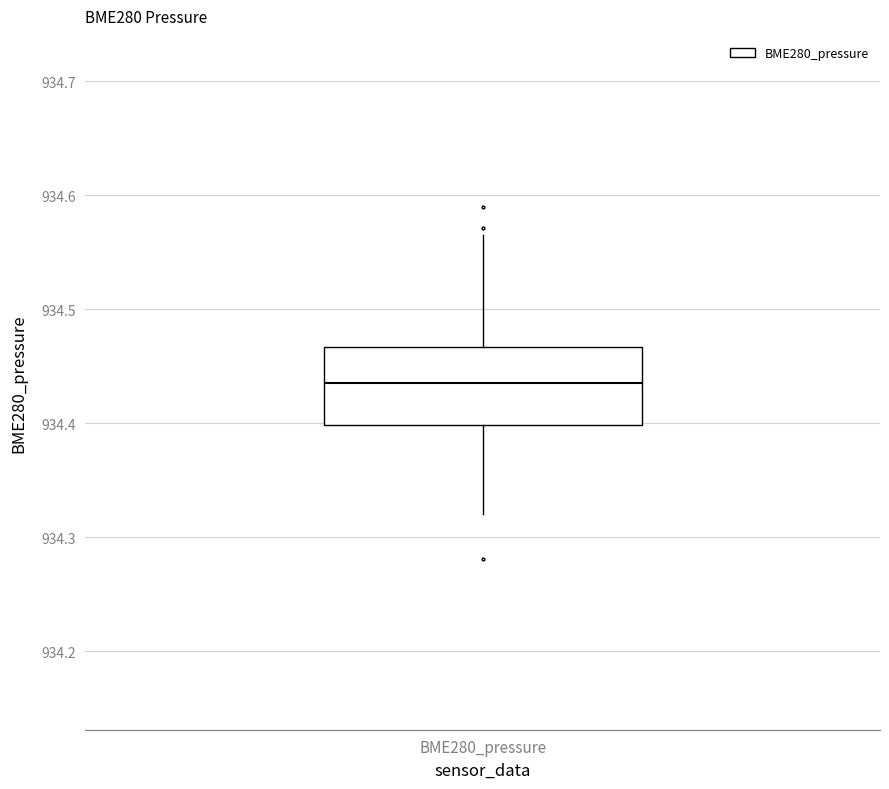

Read this box plot against the y-axis: the position of the median line, the range covered by the box, and the ends of both whiskers. The values are not printed on the chart, so give them approximately, as read against the axis.

median 934.44, box 934.40 to 934.47, whiskers 934.32 to 934.56